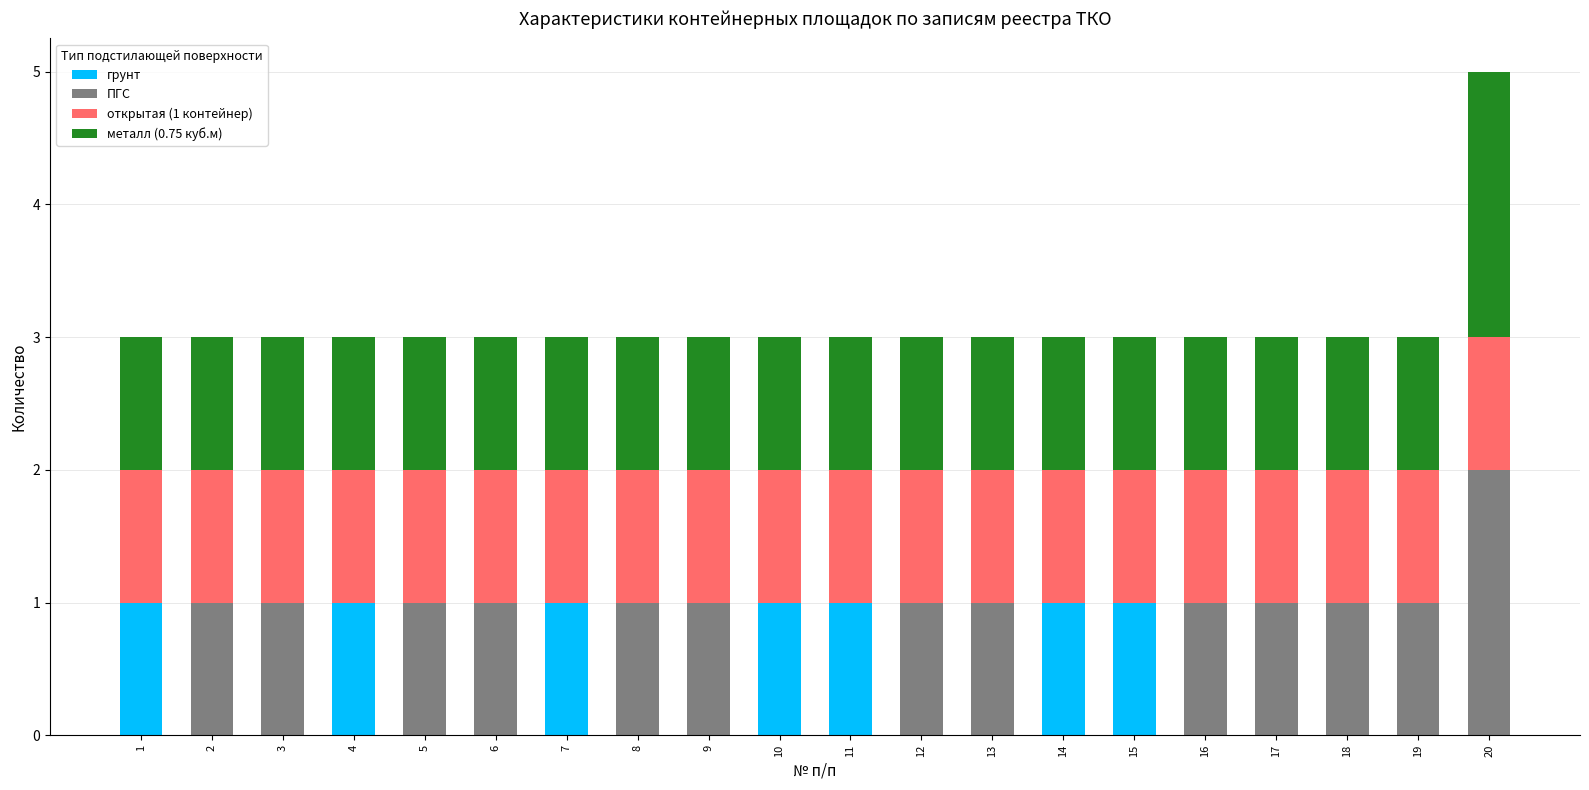

The value of грунт at 14 is 1. True or false?

True